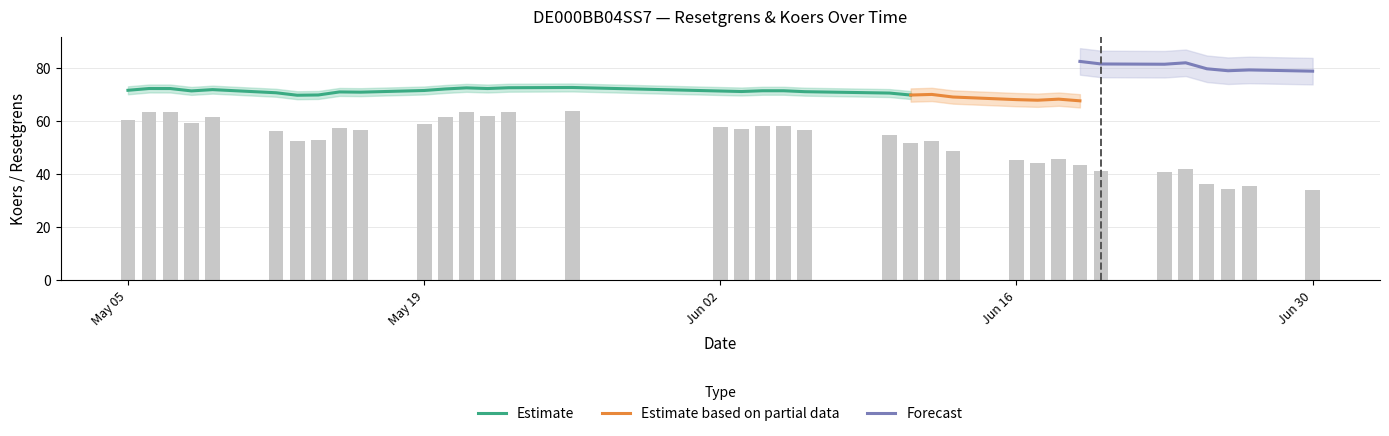

What is the lowest value of the Estimate series?

69.8